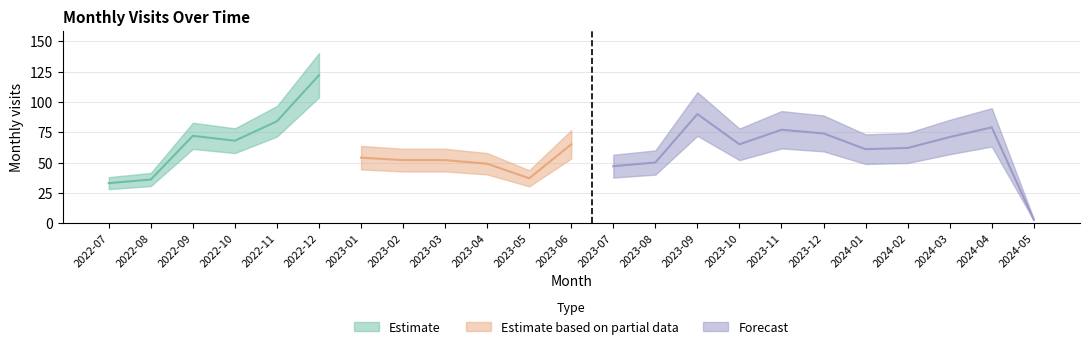

Where is the data nearest to the value 62?

2024-02